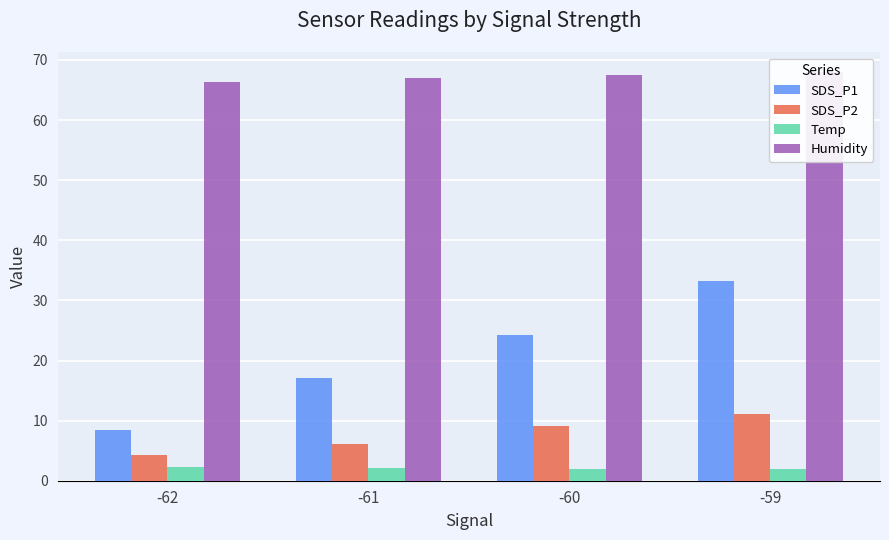

Which category has the highest value across all series?

-59